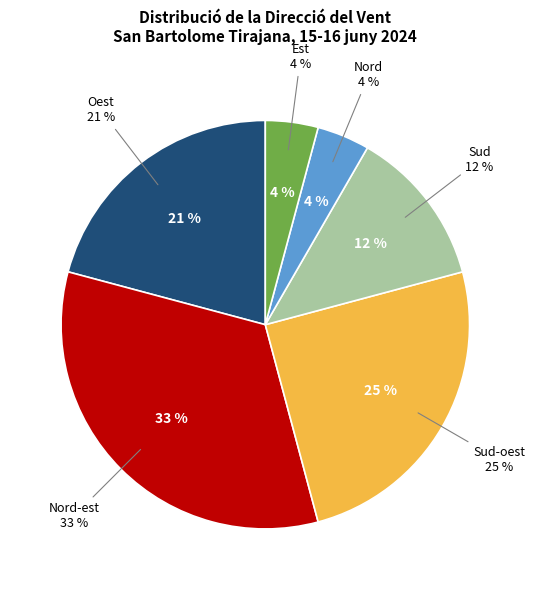

Approximately how many times larger is the value at Sud-oest compared to Nord-est?

0.8